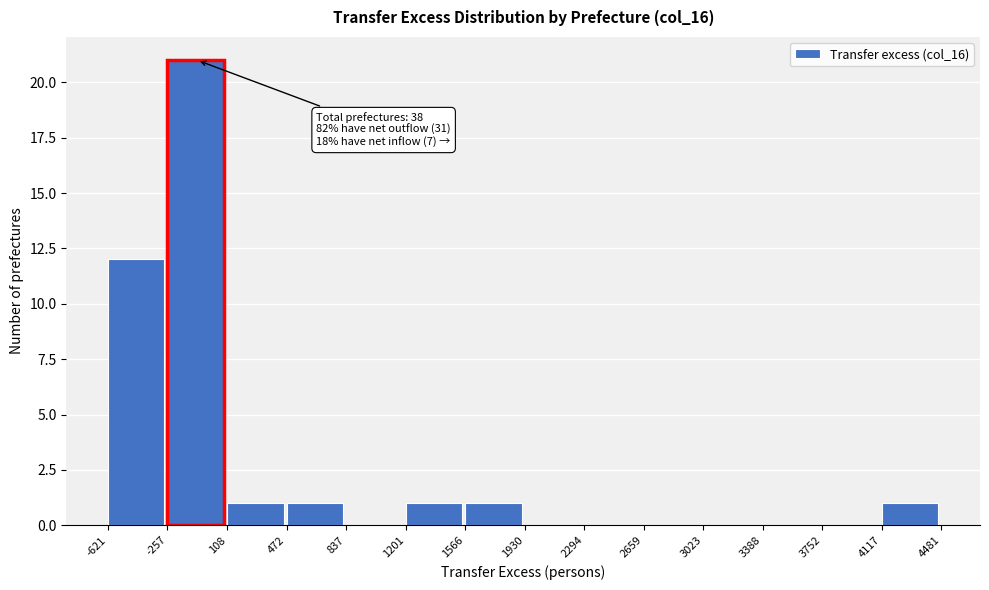

Which range on the x-axis has the tallest bar?

-257 to 108